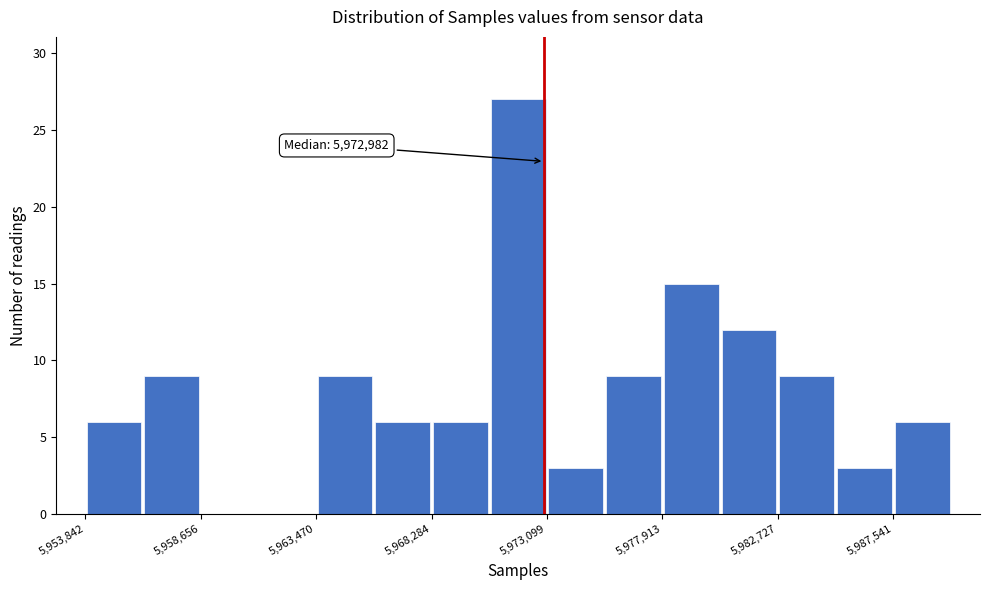

Which range on the x-axis has the tallest bar?

5970500 to 5973000